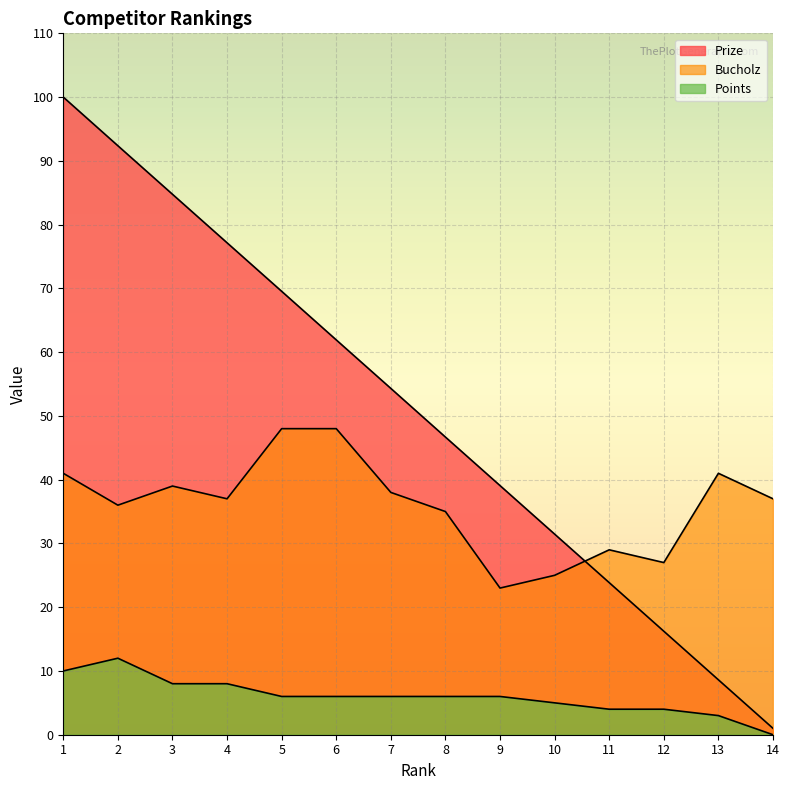

How many data points in Bucholz are less than 37?

6